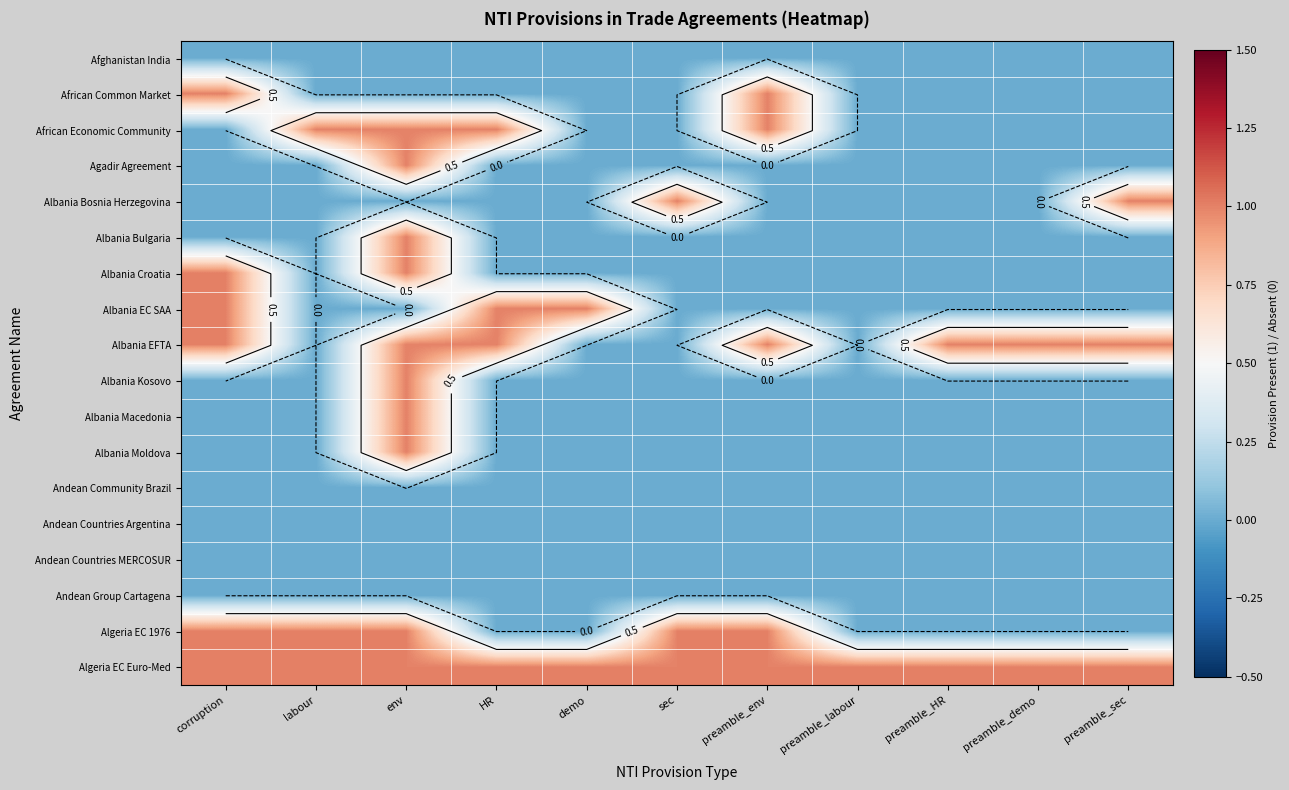

At how many categories does at least one series exceed 0?

11